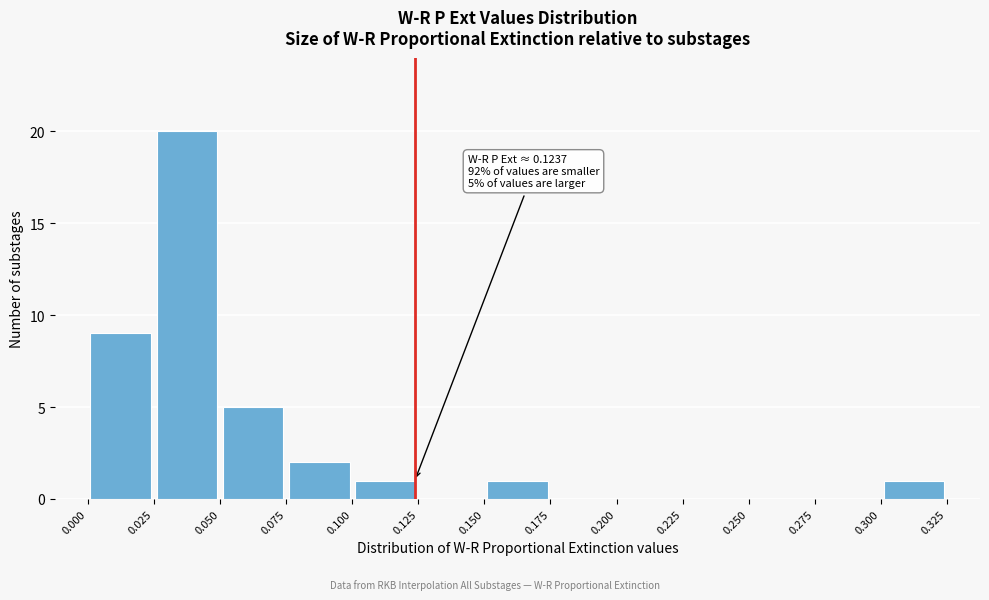

Which range on the x-axis has the tallest bar?

0.025 to 0.050